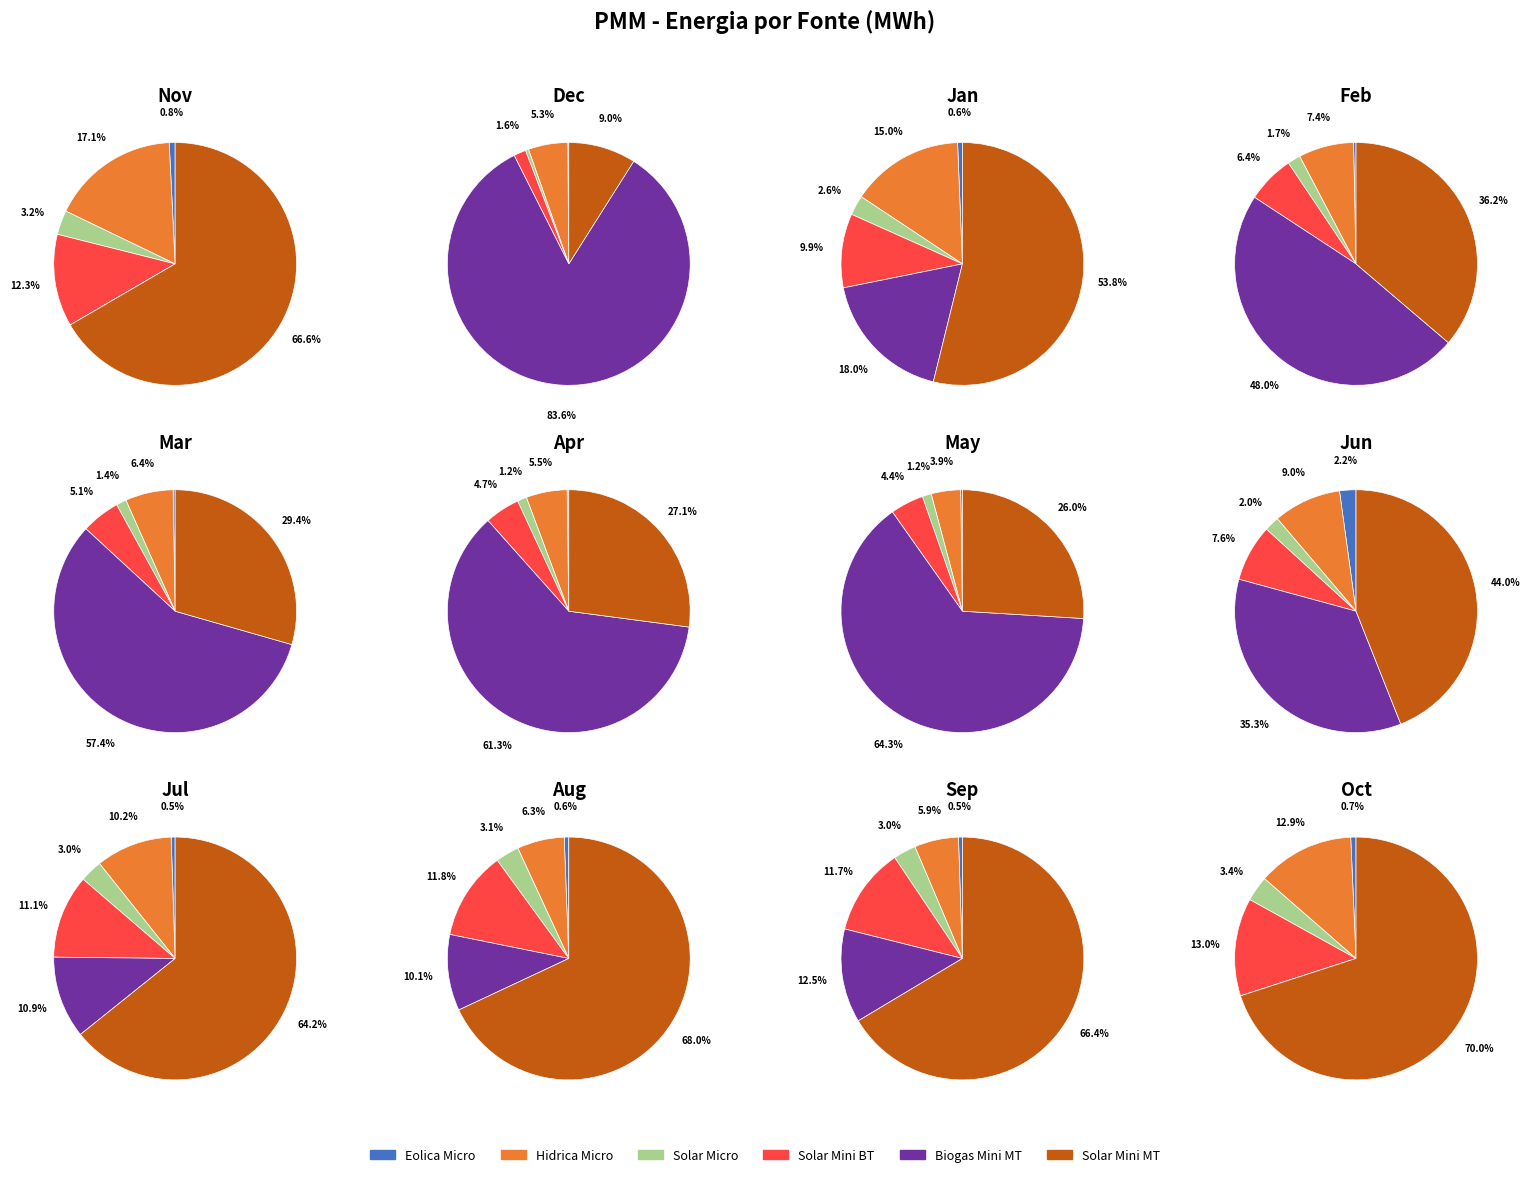

Combined, what portion of the pie is 4 and 9?

11.8%